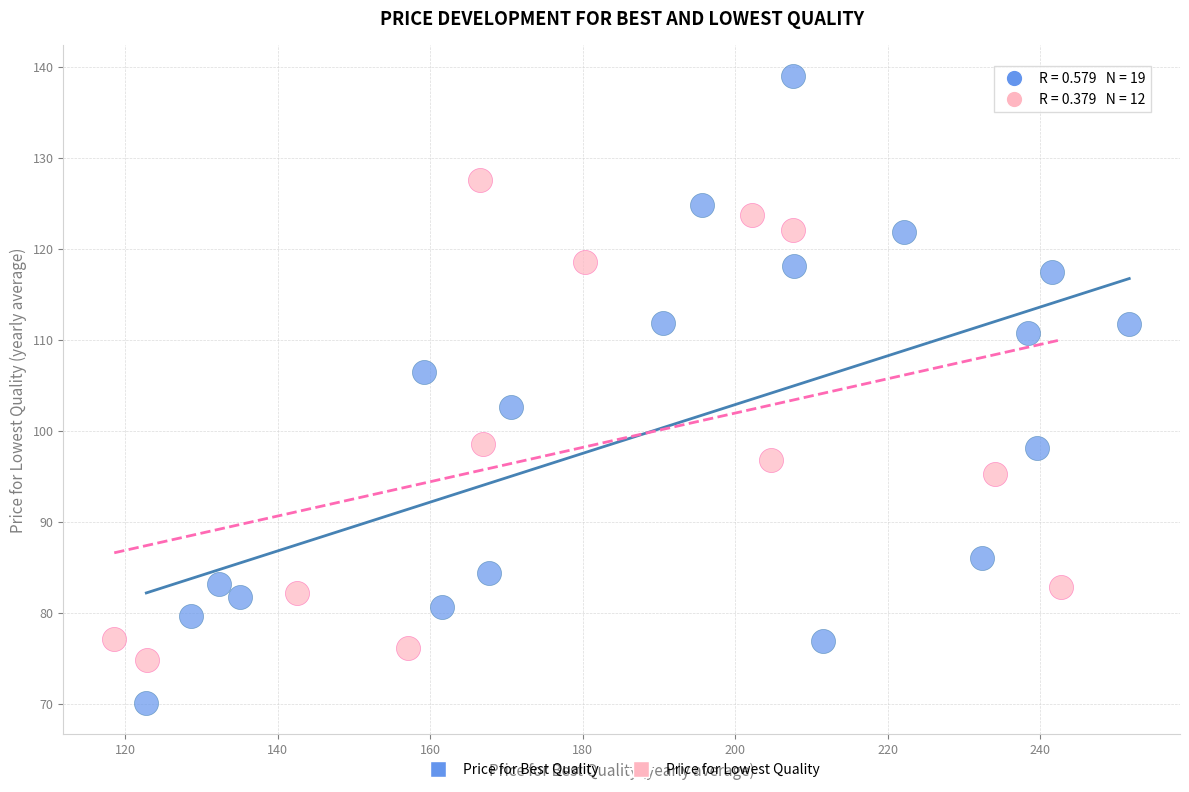

Which series reaches the minimum Y coordinate?

Price for Best Quality